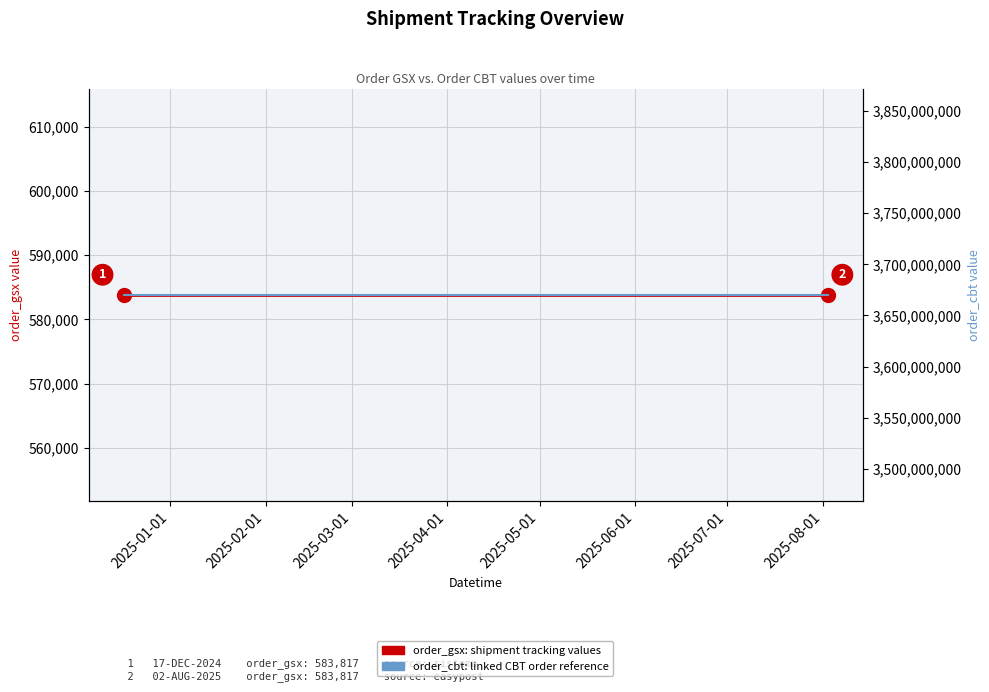

At which label is order_cbt (3670054811) closest to 3670054811?

2025-01-01